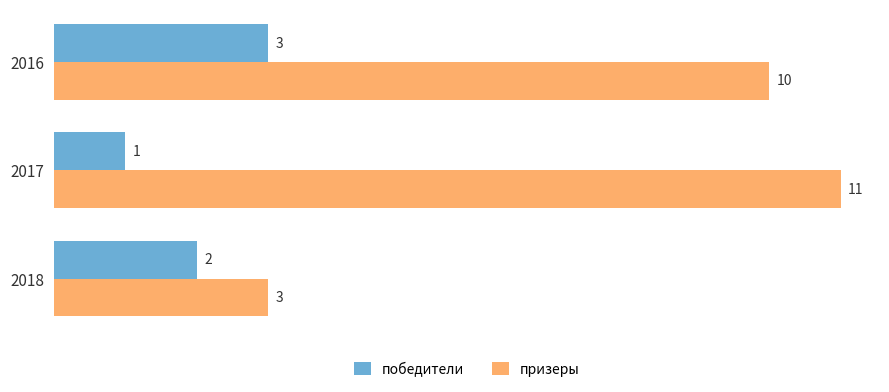

What is the sum of the призеры values at 2018 and 2016?

13